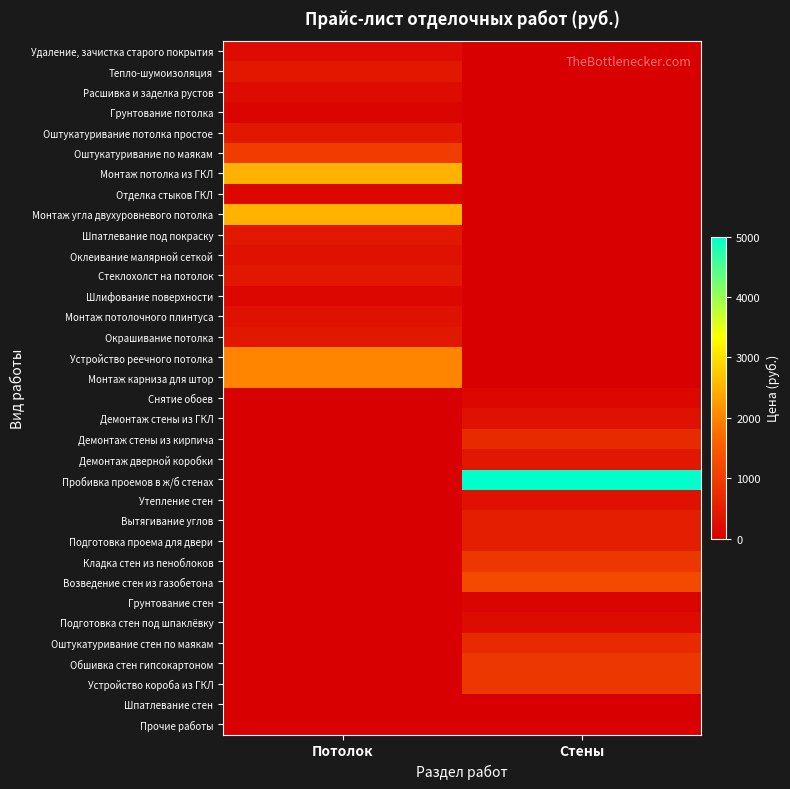

List the series in order of their peak value, lowest first.

Шпатлевание стен, Прочие работы, Грунтование стен, Грунтование потолка, Отделка стыков ГКЛ, Шлифование поверхности, Снятие обоев, Удаление, зачистка старого покрытия, Расшивка и заделка рустов, Подготовка стен под шпаклёвку, Оклеивание малярной сеткой, Монтаж потолочного плинтуса, Демонтаж стены из ГКЛ, Утепление стен, Тепло-шумоизоляция, Оштукатуривание потолка простое, Шпатлевание под покраску, Стеклохолст на потолок, Окрашивание потолка, Демонтаж дверной коробки, Вытягивание углов, Подготовка проема для двери, Демонтаж стены из кирпича, Оштукатуривание стен по маякам, Кладка стен из пеноблоков, Обшивка стен гипсокартоном, Устройство короба из ГКЛ, Оштукатуривание по маякам, Возведение стен из газобетона, Устройство реечного потолка, Монтаж карниза для штор, Монтаж потолка из ГКЛ, Монтаж угла двухуровневого потолка, Пробивка проемов в ж/б стенах